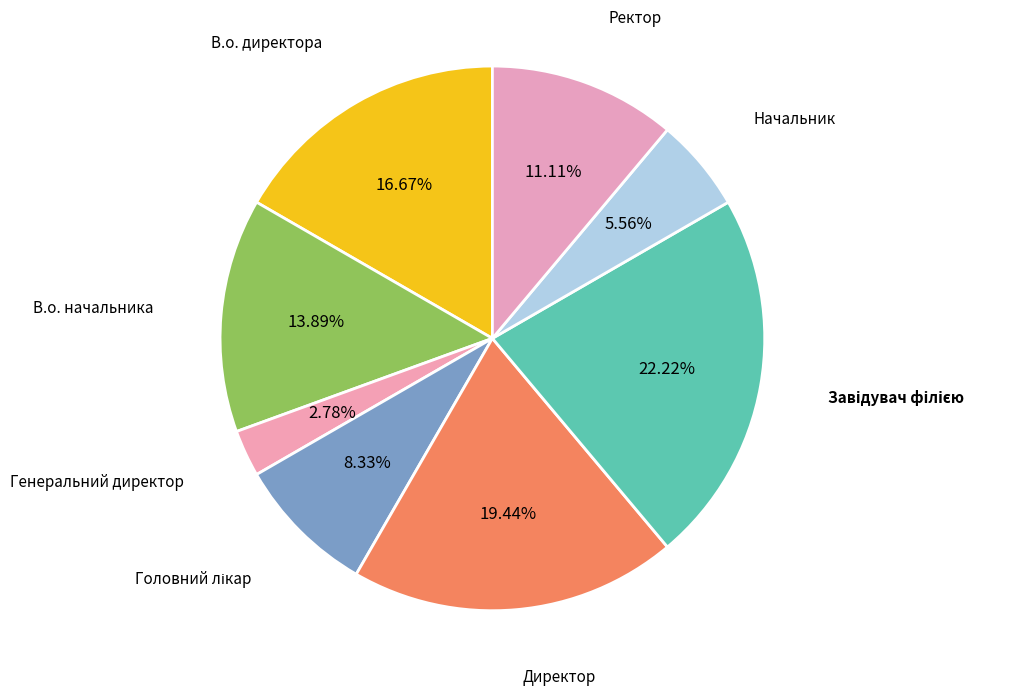

Is there a majority slice in this chart?

No